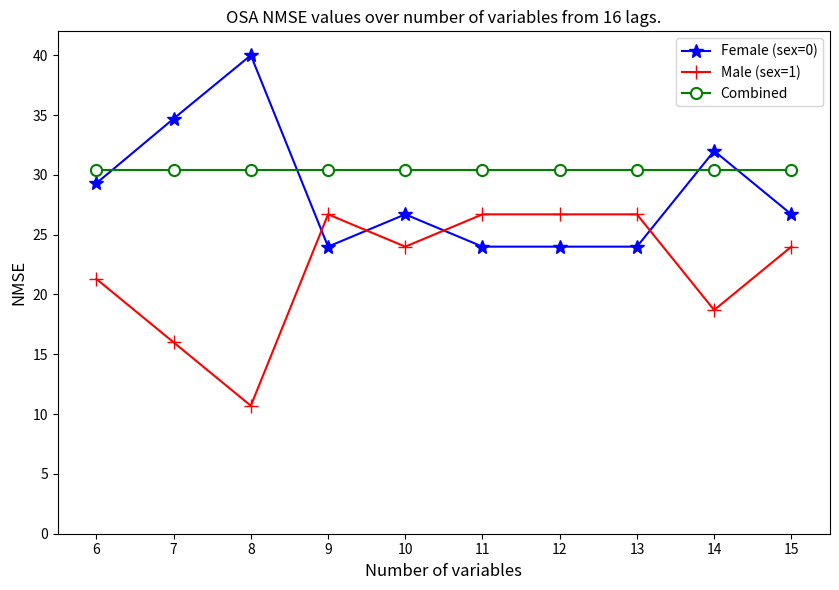

What is the spread (max minus min) of values at 9?

6.4